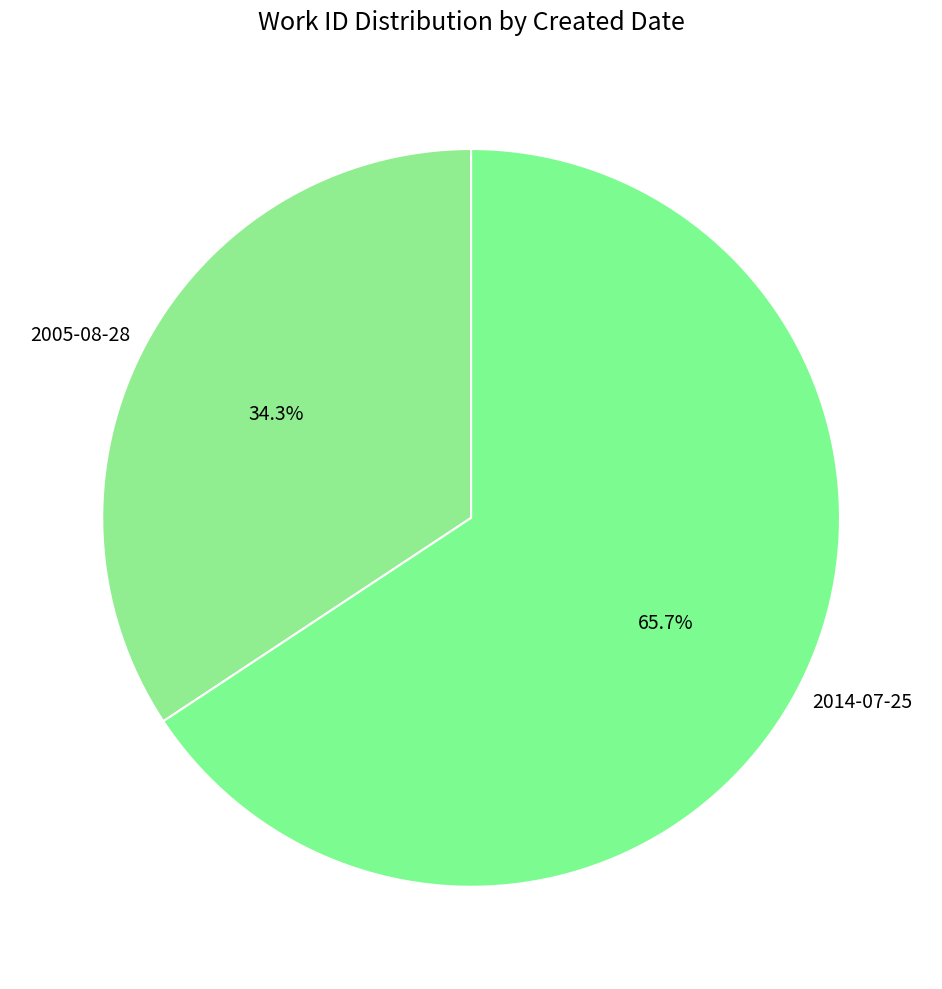

To the nearest percent, what is the average slice percentage?

50%